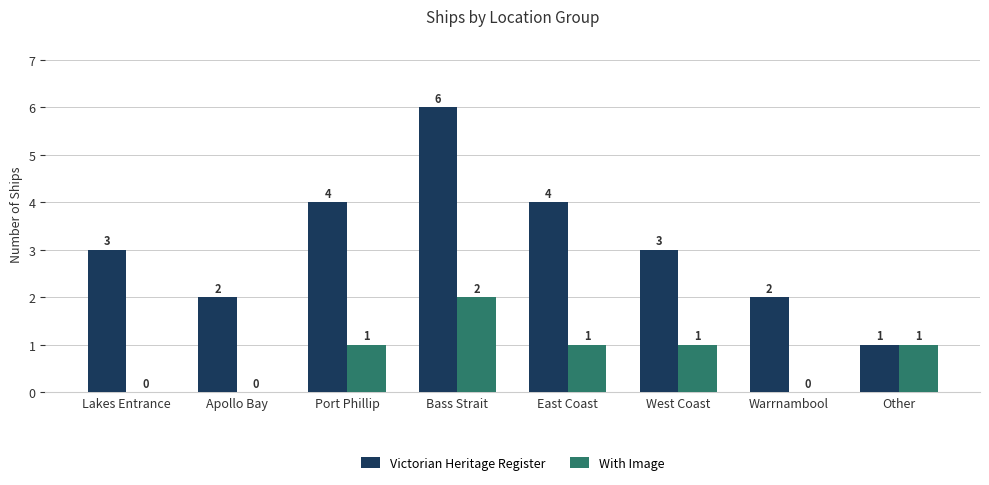

What is the sum of all Victorian Heritage Register values?

25